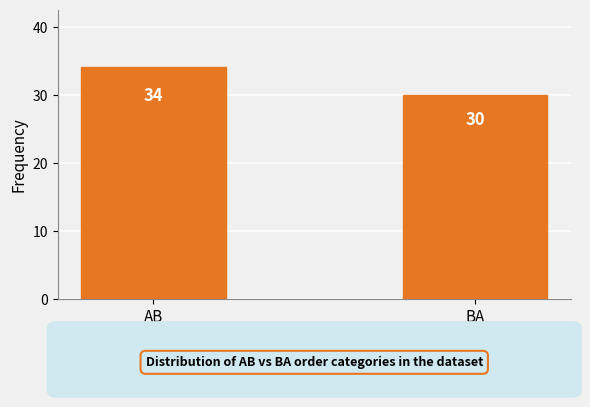

What position from the left is BA?

2